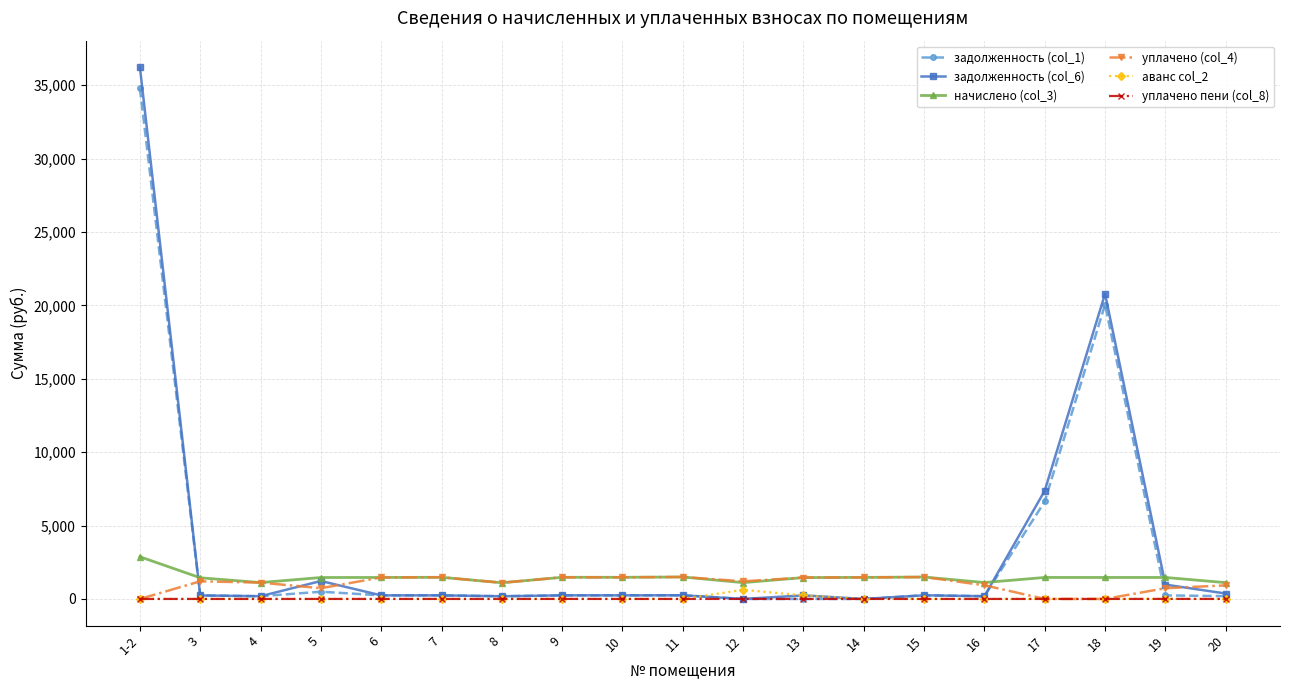

In уплачено пени (col_8), how many points are higher than both neighbors (excluding endpoints)?

2